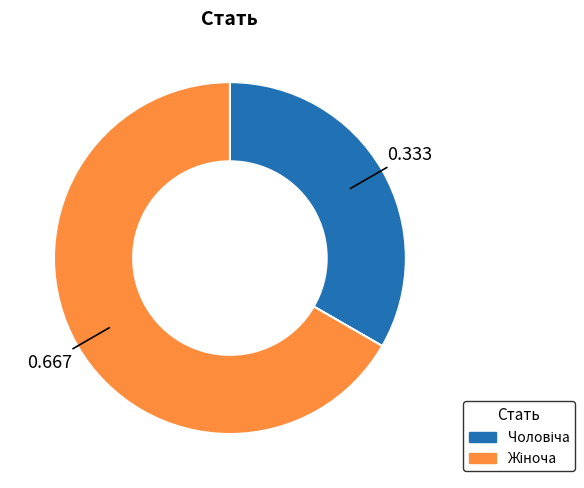

Is there a majority slice in this chart?

Yes